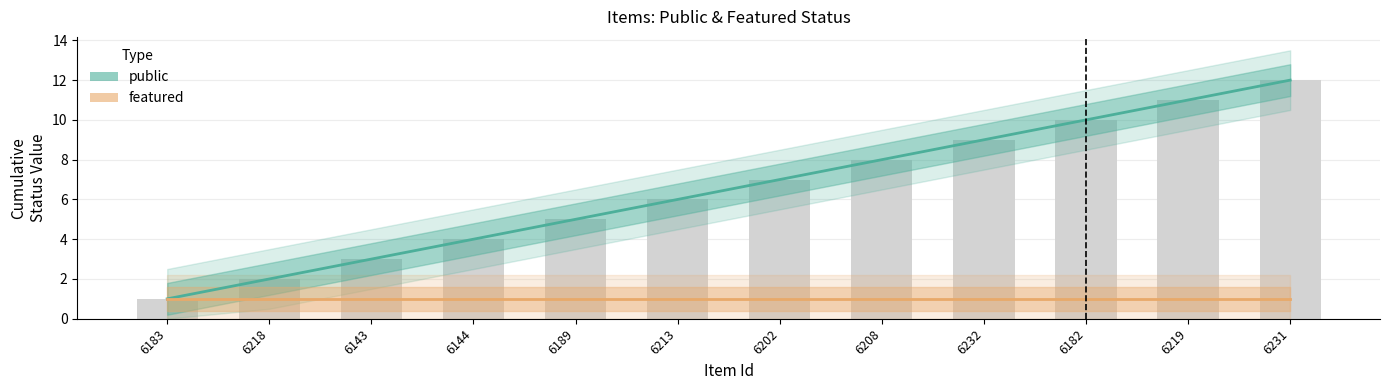

How many series are shown in this chart?

2